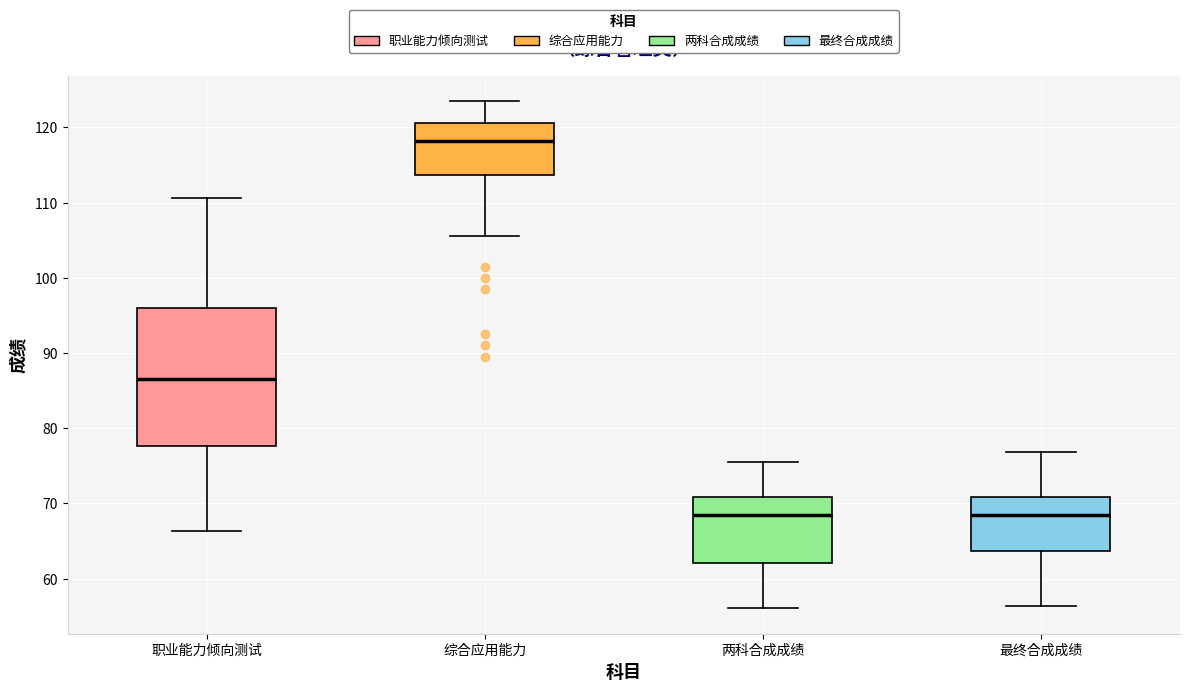

Where is the lower edge of the box for 综合应用能力 on the y-axis? The values are not printed on the chart, so give them approximately, as read against the axis.

114